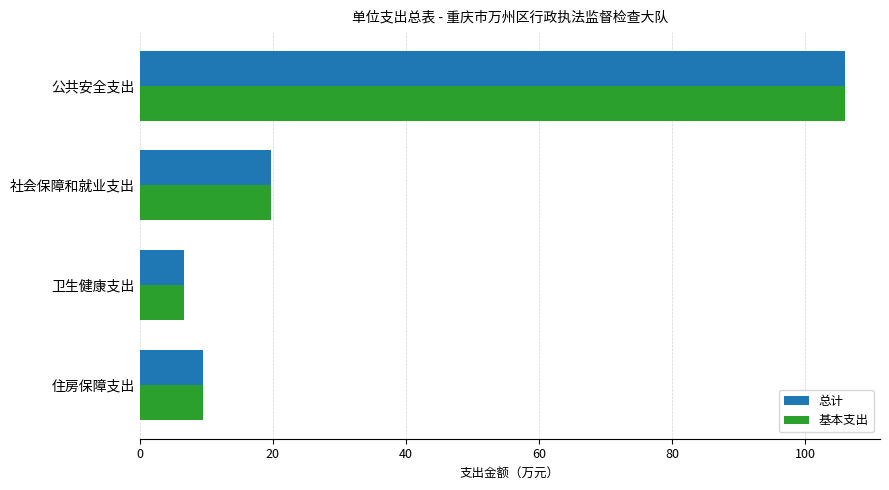

Rank the categories by 总计 value from highest to lowest.

公共安全支出, 社会保障和就业支出, 住房保障支出, 卫生健康支出